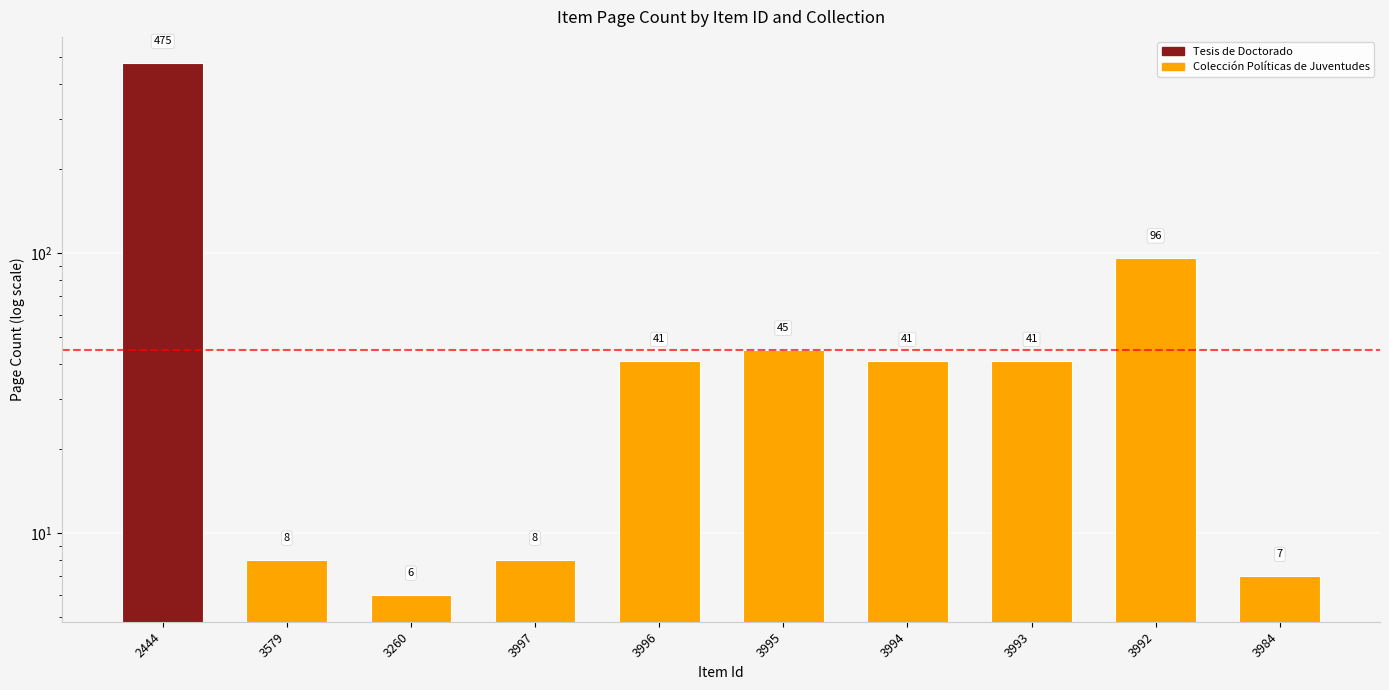

Is it true that the value at 3995 is 30?

False